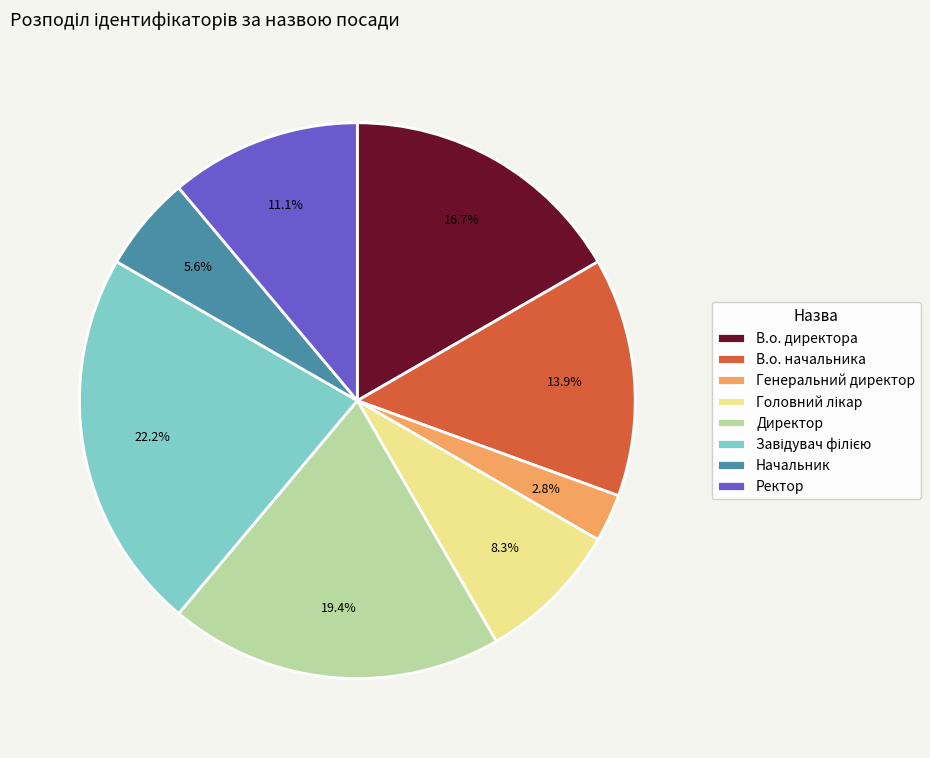

What is the ratio of the value at В.о. директора to the value at Директор?

0.9